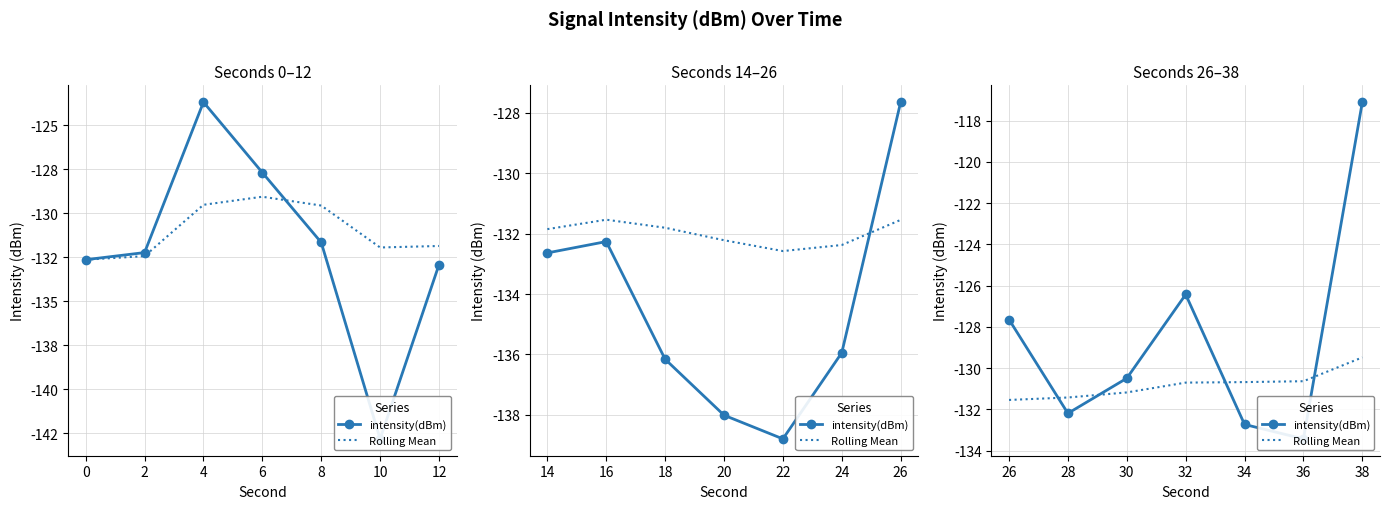

What is the average value of the Rolling Mean series?

-130.8